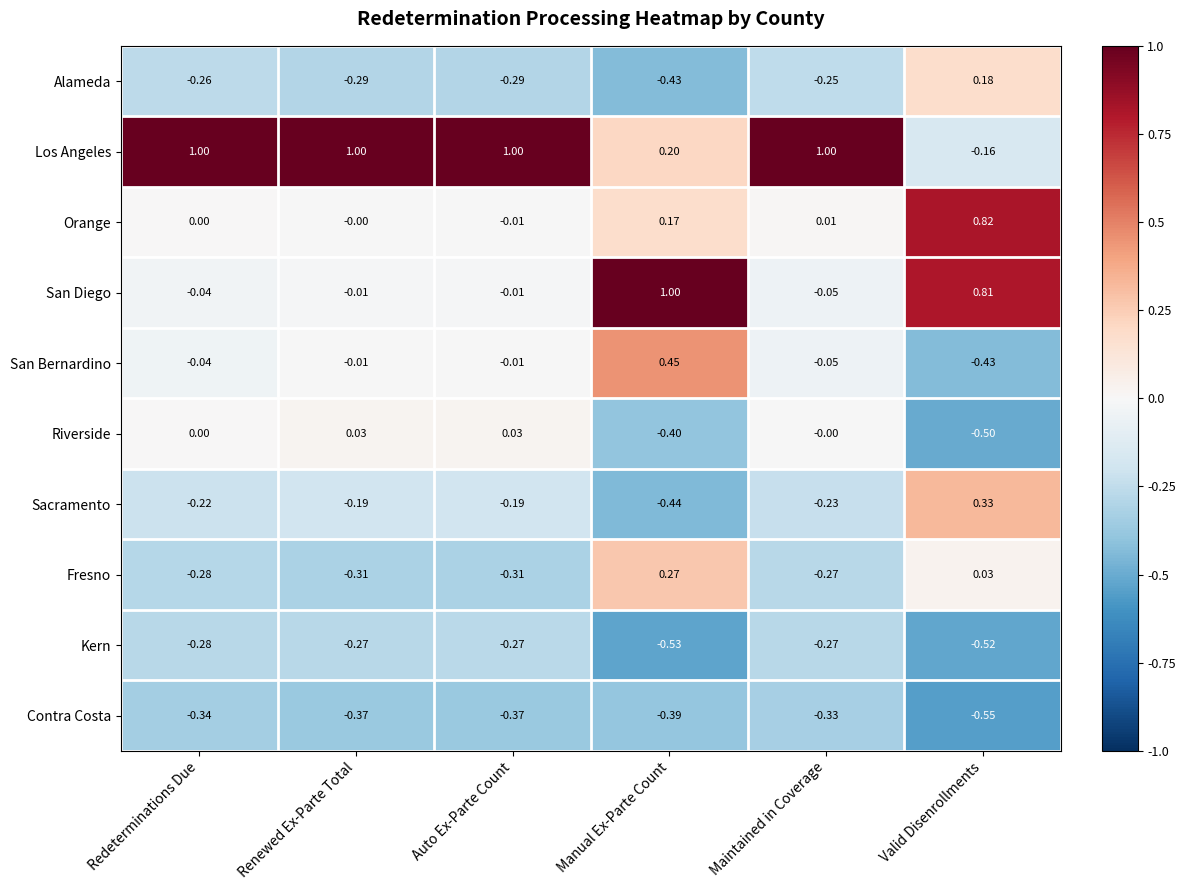

At which label does San Diego first exceed 0?

Manual Ex-Parte Count